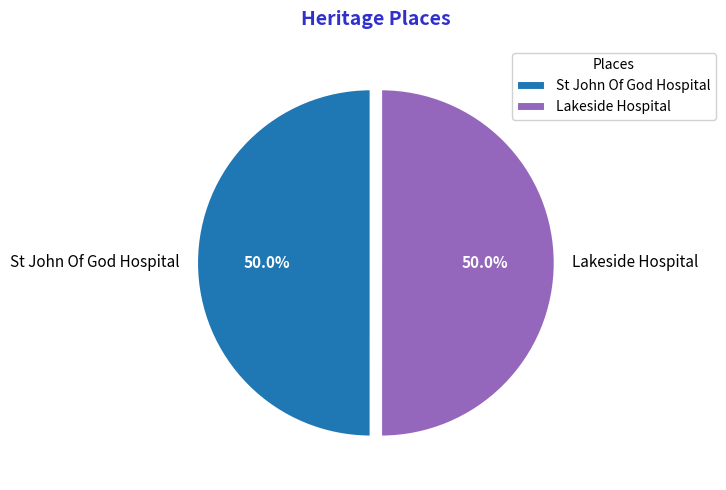

To the nearest percent, what is the average slice percentage?

50%